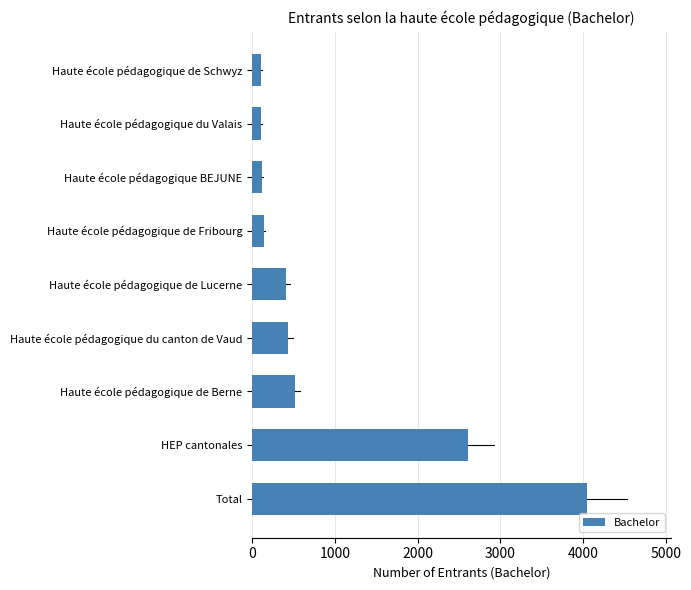

At which label is the value closest to 2077?

HEP cantonales